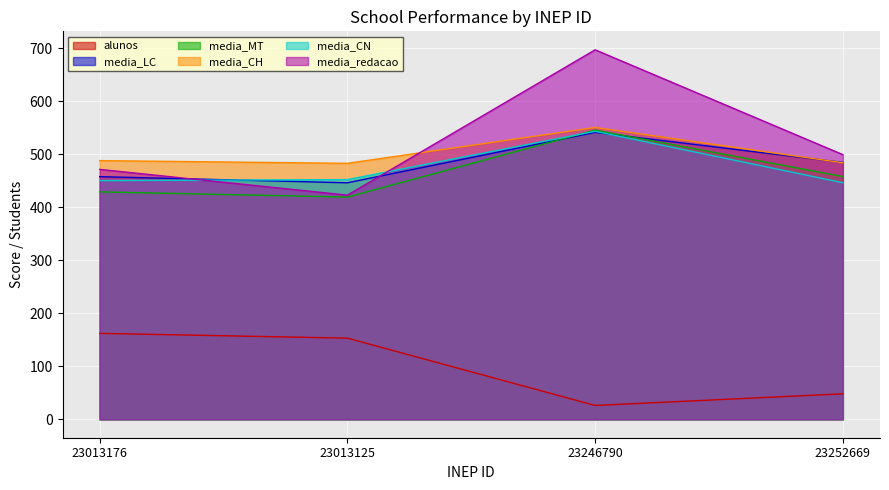

Which has a higher value, 23013176 or 23246790?

23013176